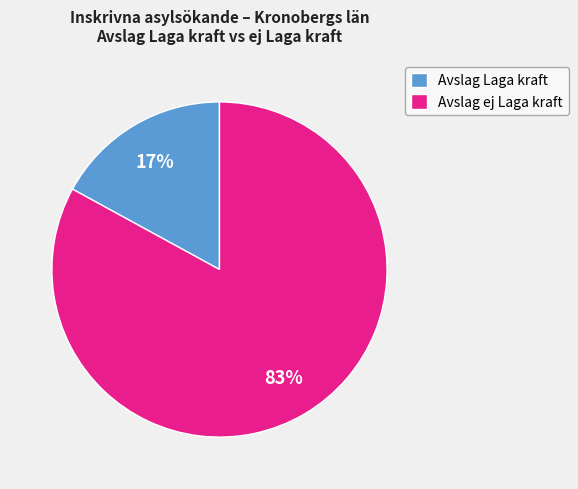

How many slices are in this pie chart?

2